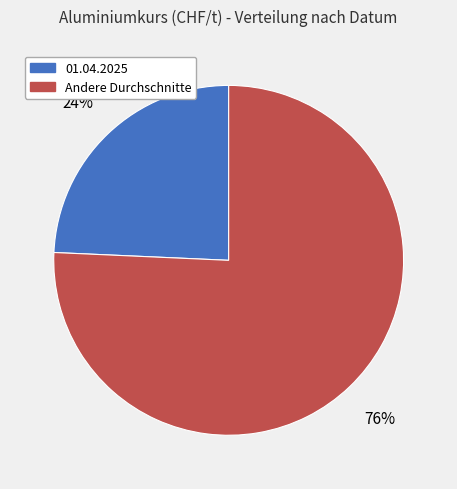

What is the smallest slice in the pie chart?

01.04.2025